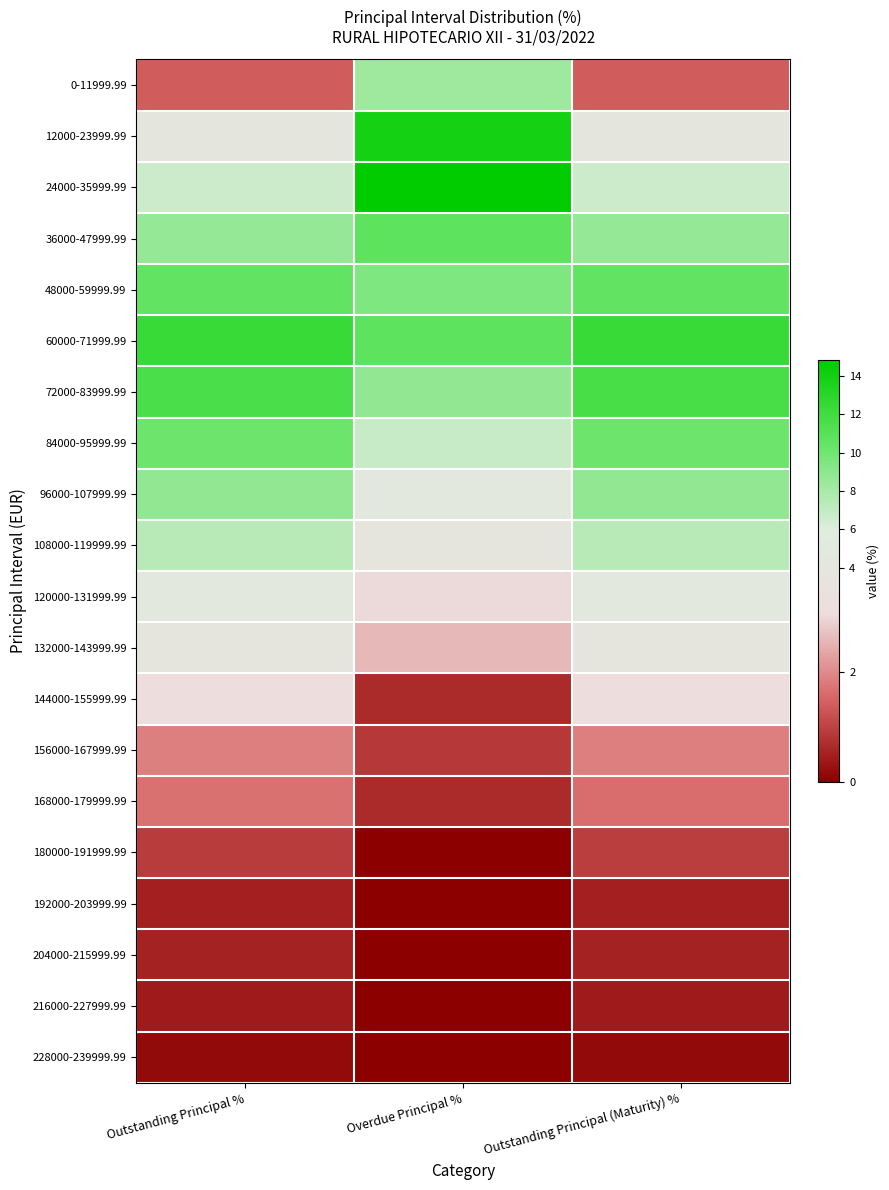

At how many categories does at least one series exceed 2?

3